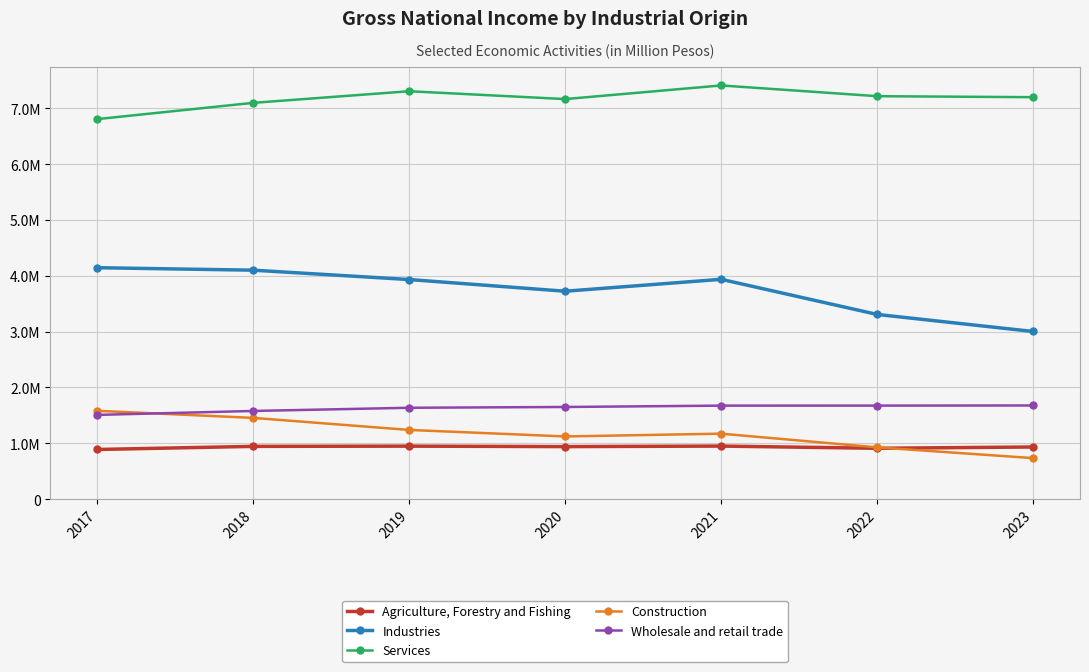

Does the chart have visible grid lines?

Yes